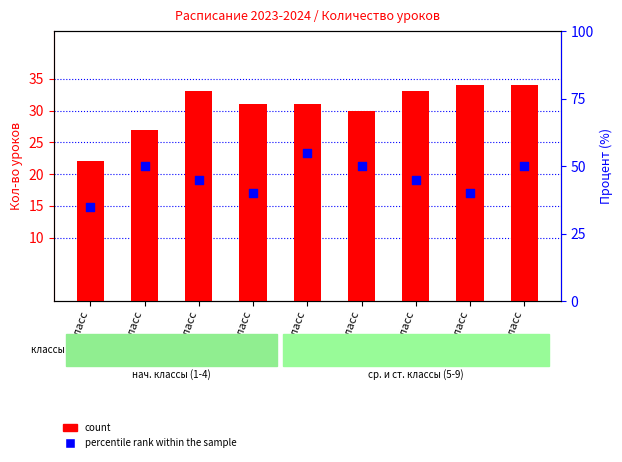

What are all the series names shown in the legend?

count, percentile rank within the sample